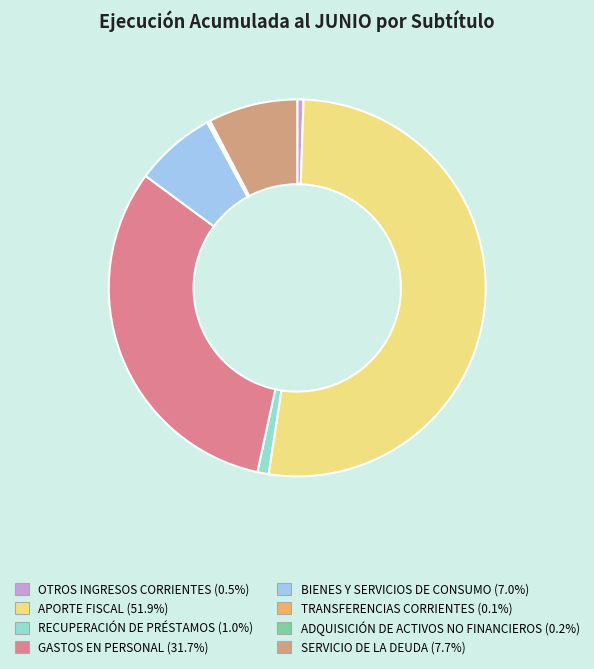

Combined, do ADQUISICIÓN DE ACTIVOS NO FINANCIEROS and TRANSFERENCIAS CORRIENTES account for over 50%?

No